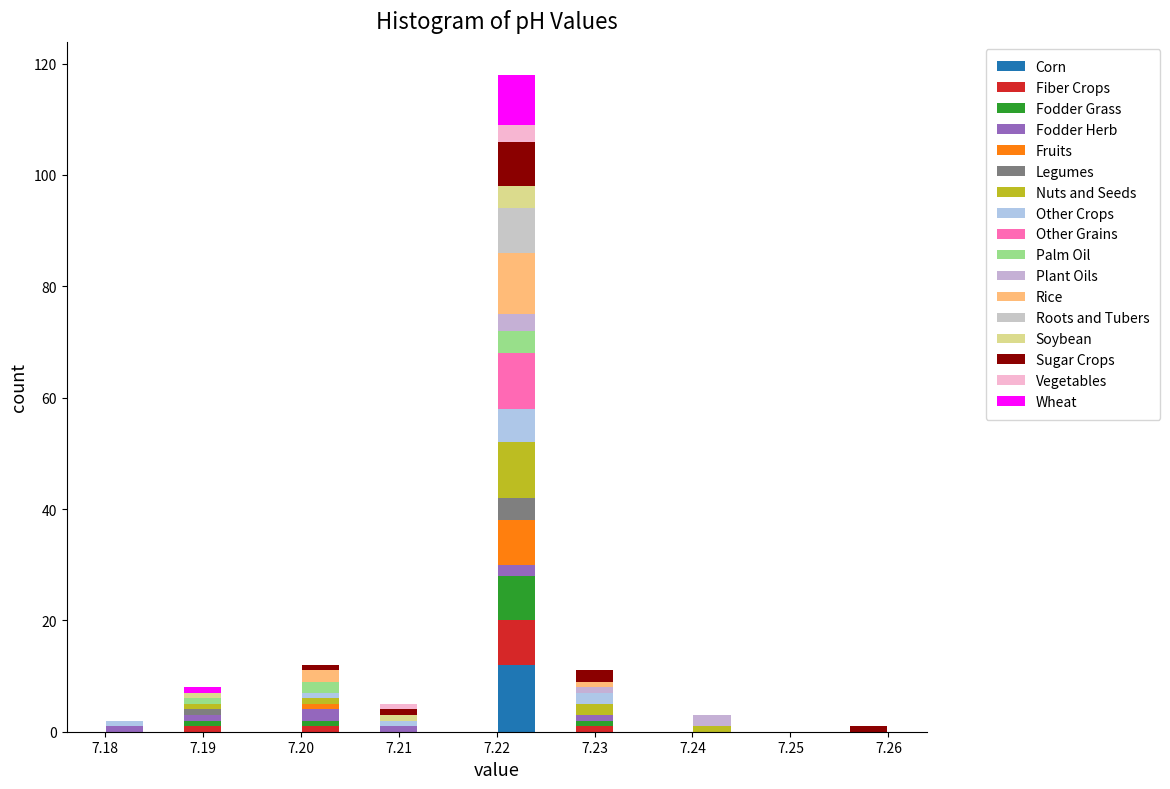

Reading left to right, list every stacked bar in this chart as the range it spans on the x-axis followed by its total height. The values are not printed on the chart, so give them approximately, as read against the axis.

7.180 to 7.184: 2
7.184 to 7.188: 0
7.188 to 7.192: 8
7.192 to 7.196: 0
7.196 to 7.200: 0
7.200 to 7.204: 12
7.204 to 7.208: 0
7.208 to 7.212: 6
7.212 to 7.216: 0
7.216 to 7.220: 0
7.220 to 7.224: 118
7.224 to 7.228: 0
7.228 to 7.232: 12
7.232 to 7.236: 0
7.236 to 7.240: 0
7.240 to 7.244: 4
7.244 to 7.248: 0
7.248 to 7.252: 0
7.252 to 7.256: 0
7.256 to 7.260: under 2